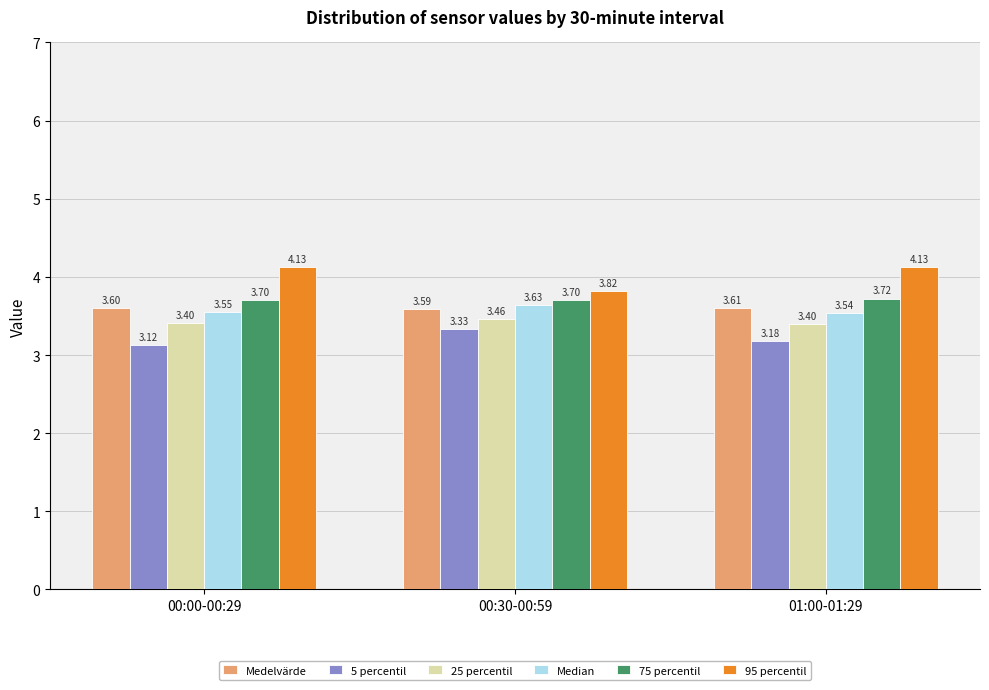

Is the value of 25 percentil at 00:30-00:59 greater than the value of 75 percentil at 01:00-01:29?

No